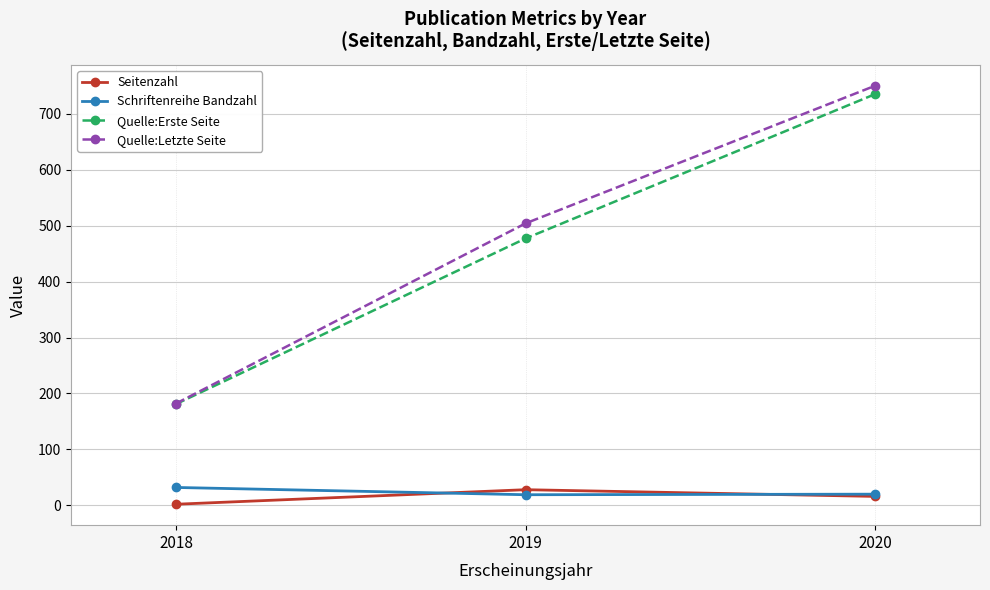

How many Seitenzahl values are between 2 and 28?

3